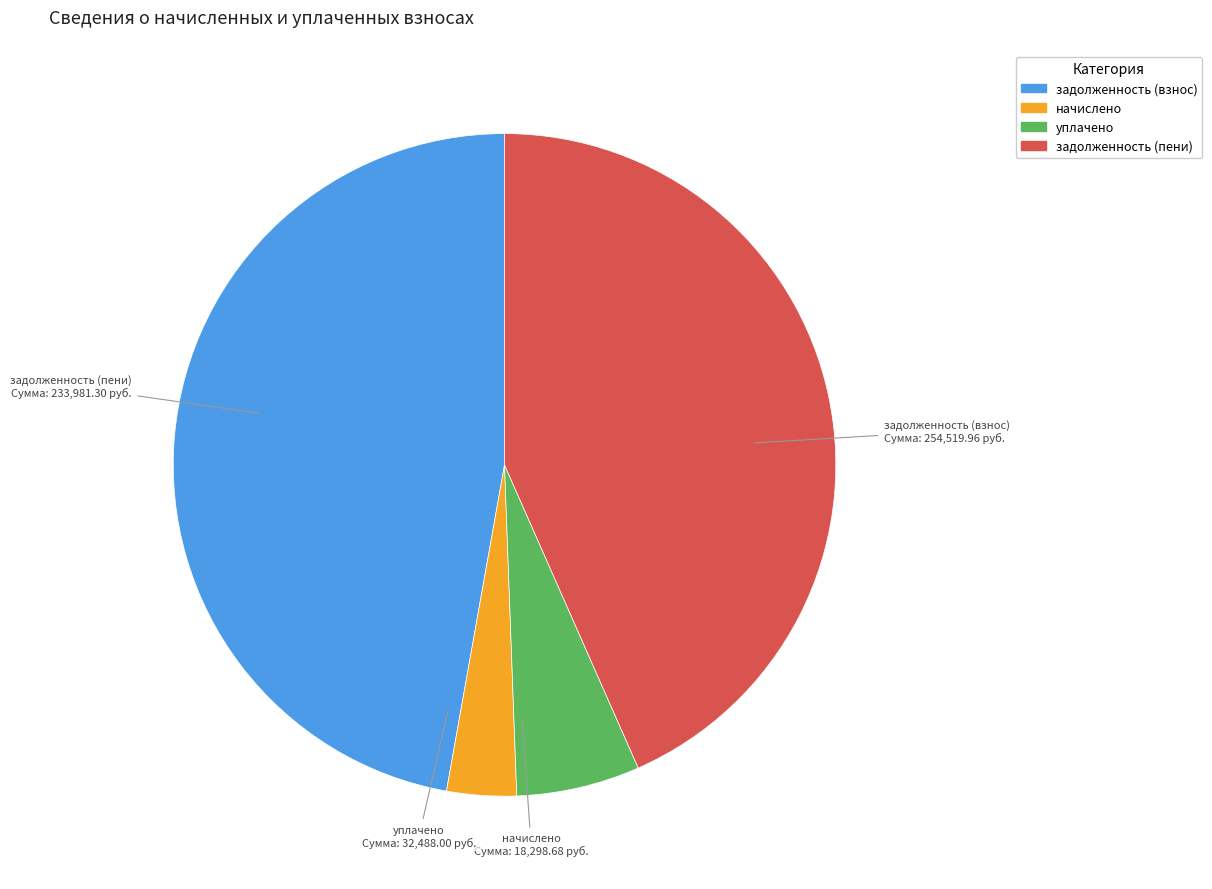

Which slice is the smallest?

начислено